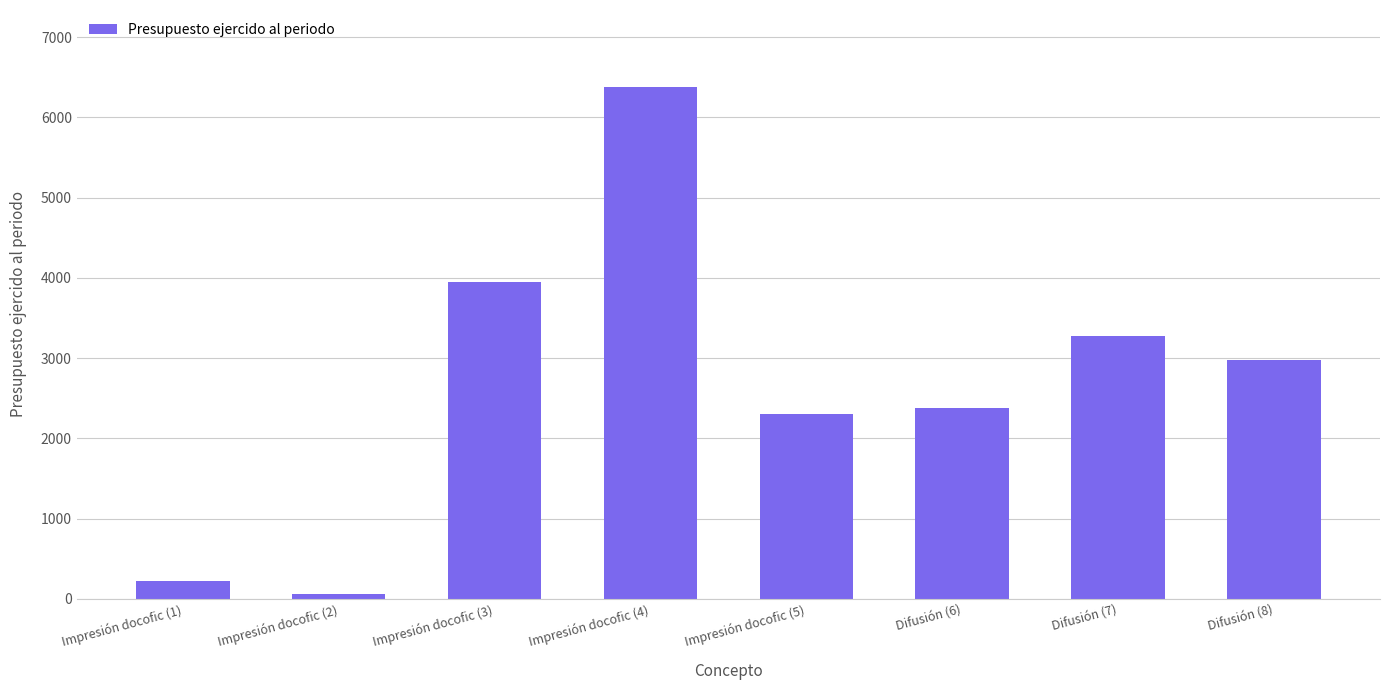

Reading left to right, transcribe all the data shown in this chart.

220.9	60.0	3944.0	6380.0	2300.0	2380.3	3280.3	2975.4